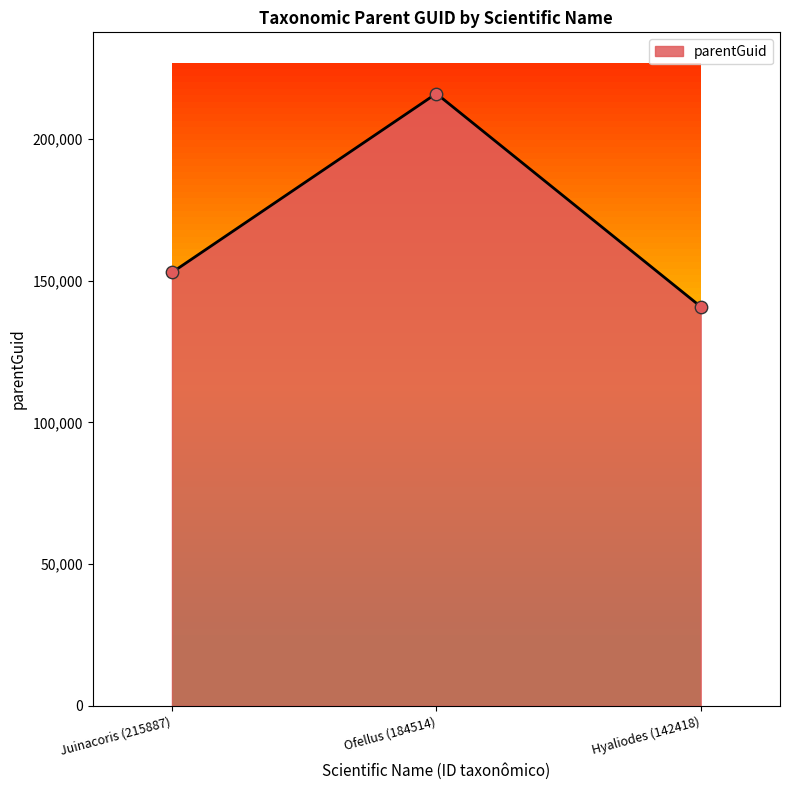

Between Hyaliodes (142418) and Ofellus (184514), which is larger?

Ofellus (184514)